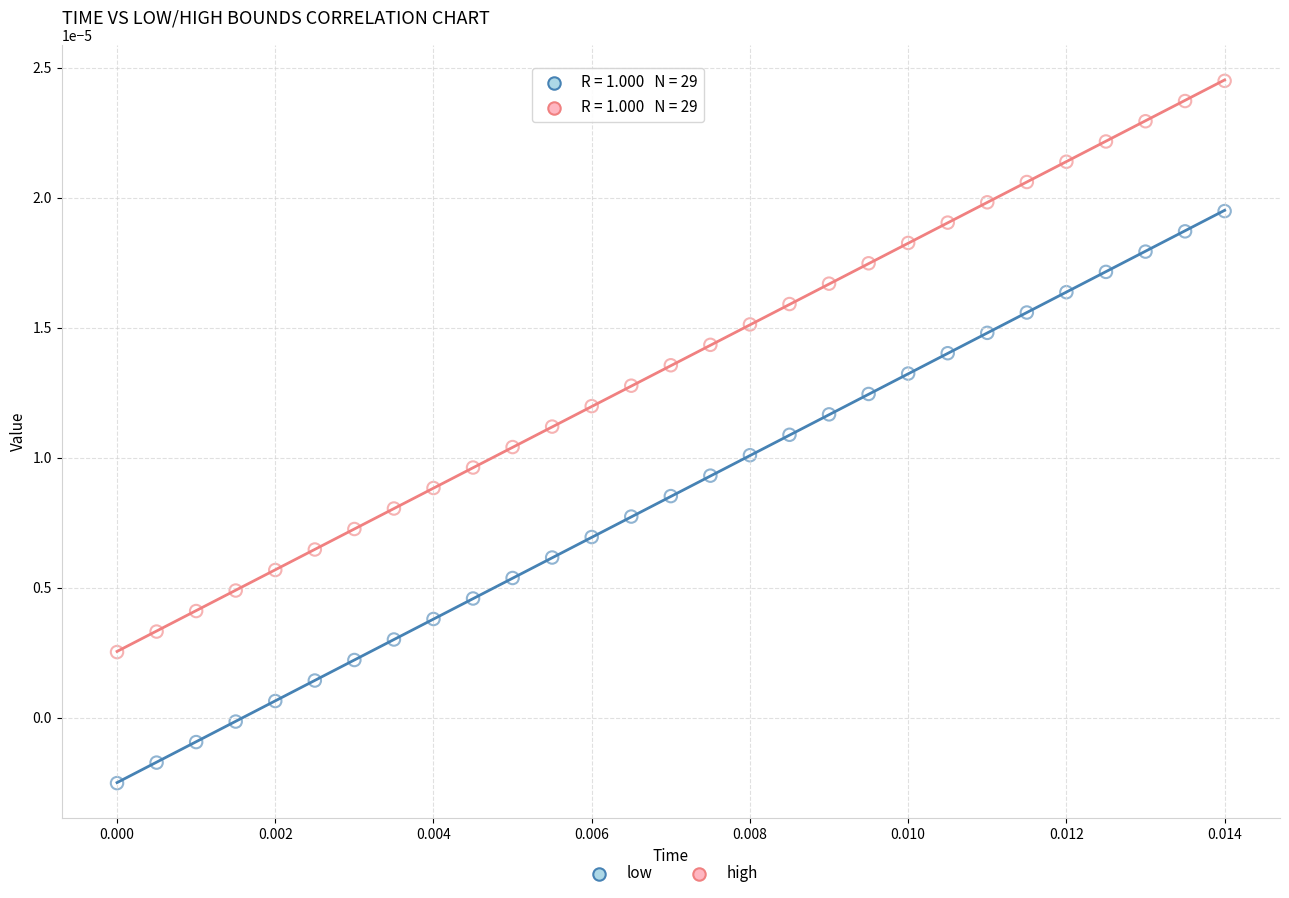

Which series has the widest spread of Y values?

low